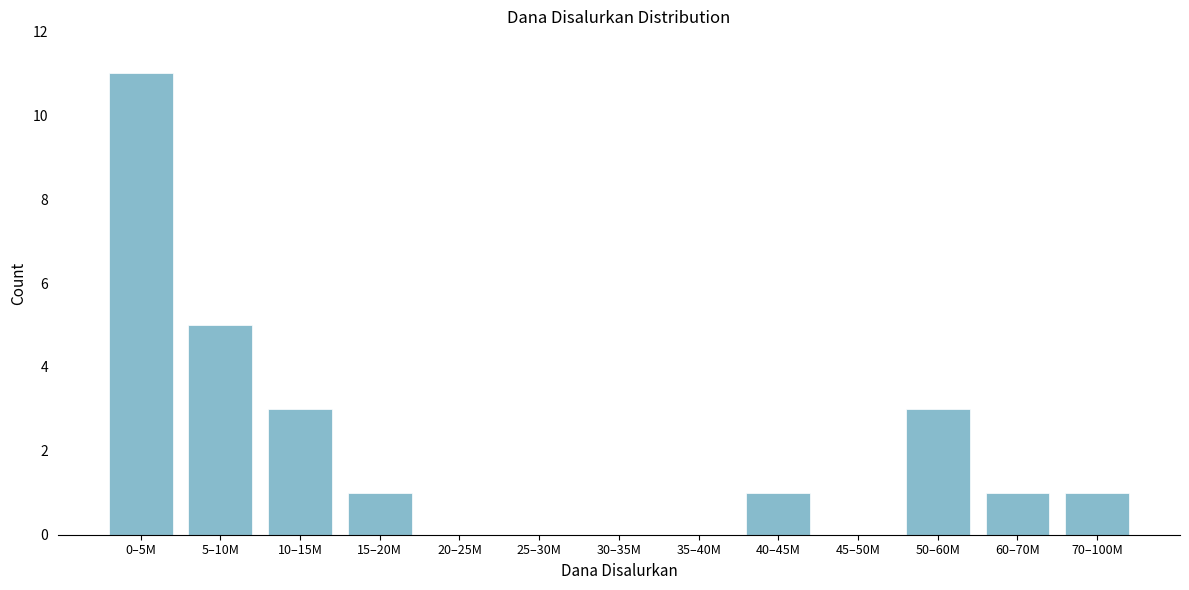

Reading right to left, list all the values displayed in this chart.

70–100M=1	60–70M=1	50–60M=3	45–50M=0	40–45M=1	35–40M=0	30–35M=0	25–30M=0	20–25M=0	15–20M=1	10–15M=3	5–10M=5	0–5M=11